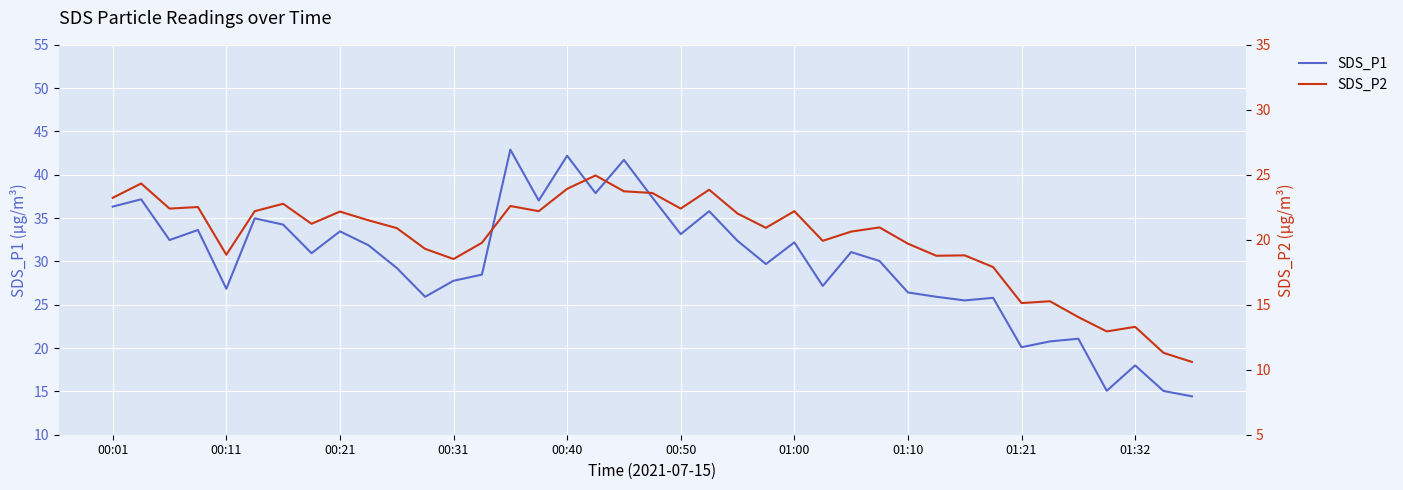

List the series in order of their peak value, highest first.

SDS_P1, SDS_P2